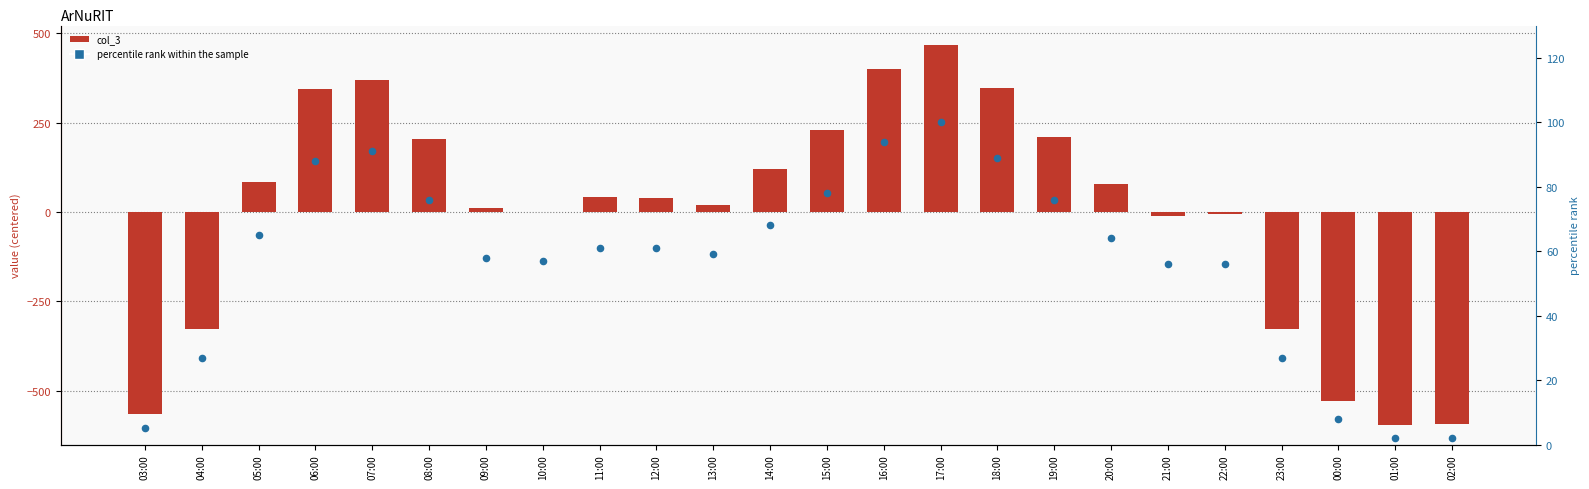

Which series has the largest total across all categories?

percentile rank within the sample